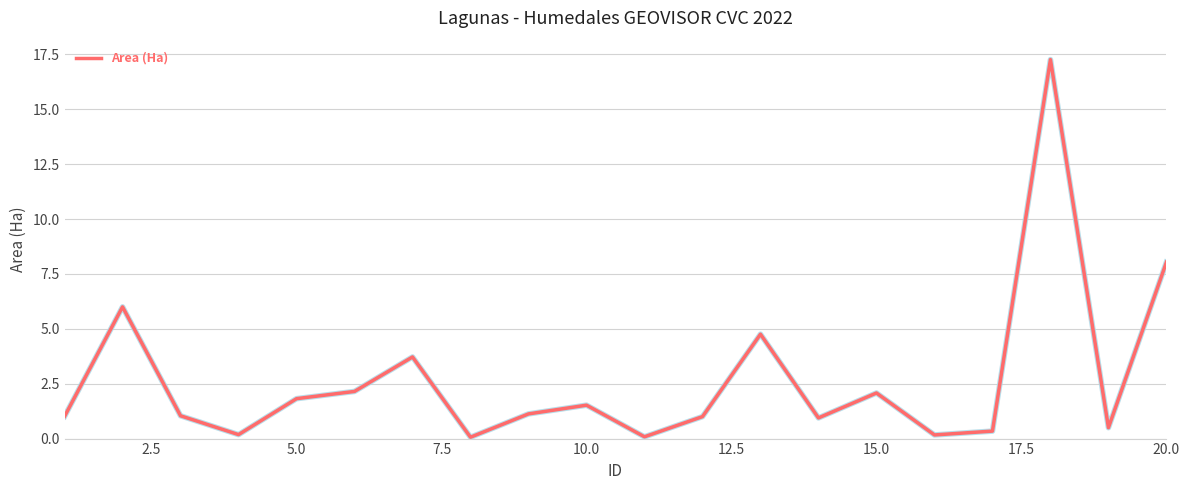

What is the minimum value shown in the chart?

0.1